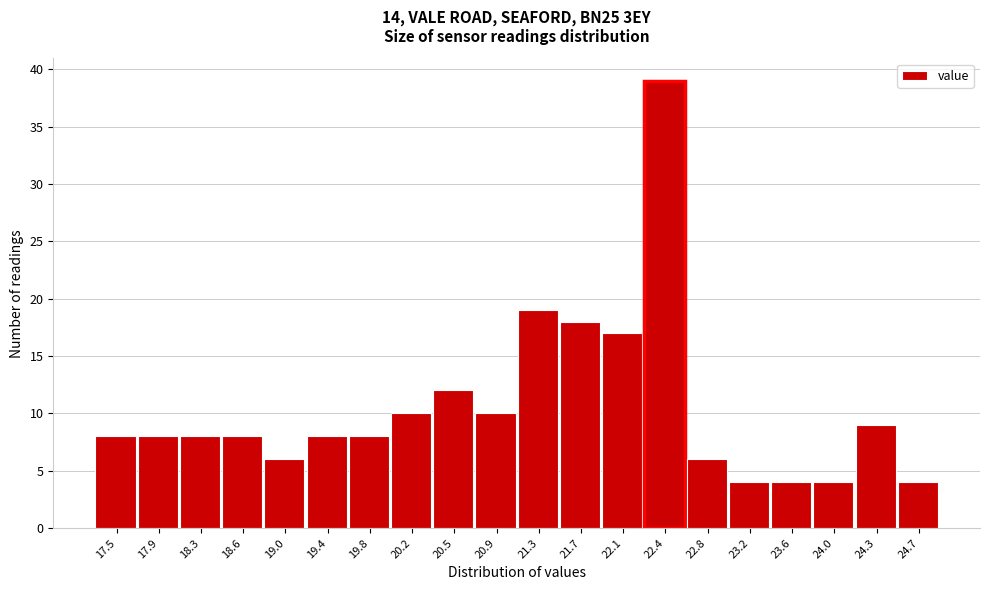

Reading left to right, what are all the values shown in this chart?

8	8	8	8	6	8	8	10	12	10	19	18	17	39	6	4	4	4	9	4